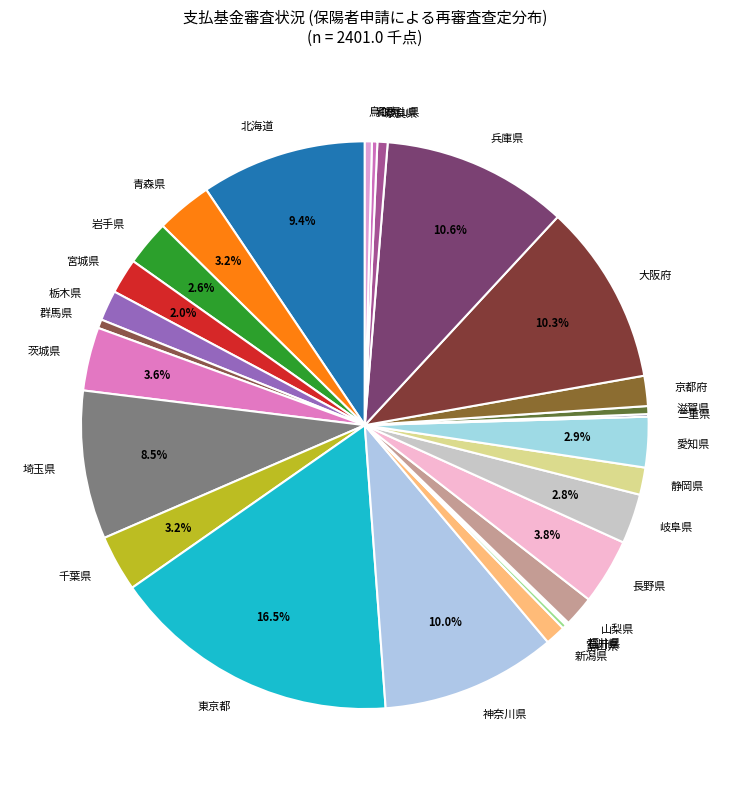

Is it true that 大阪府 is 21% of the pie?

False